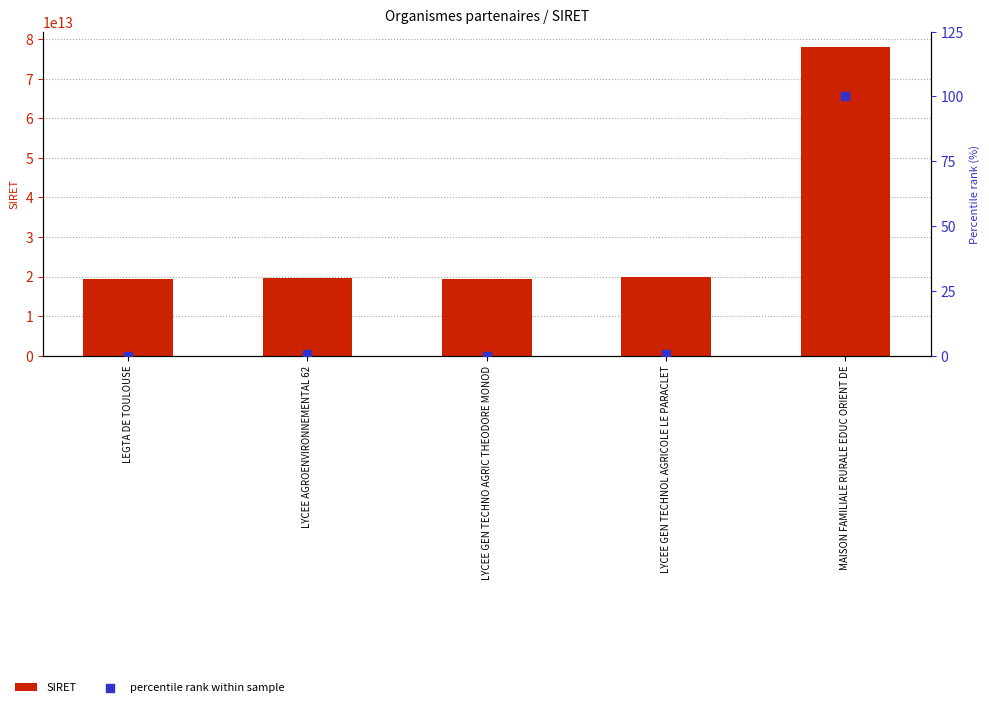

What is the total value across all series at MAISON FAMILIALE RURALE EDUC ORIENT DE?

77957043100122.0